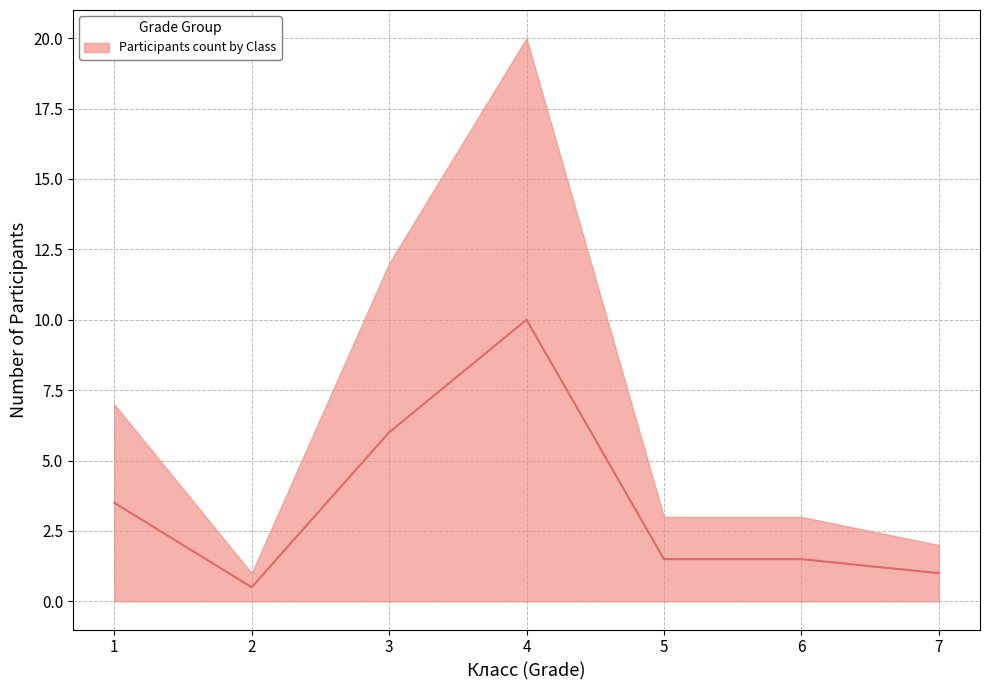

Approximately how many times larger is the value at 7 compared to 1?

0.3